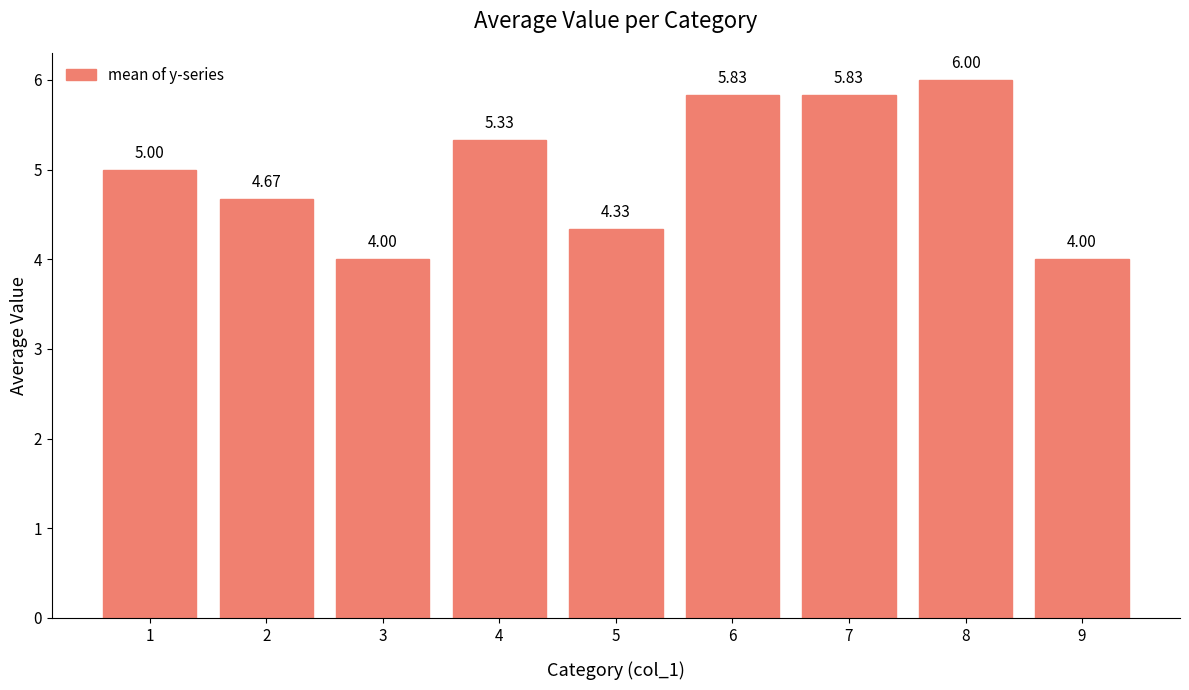

What is the sum of the values at 7 and 3?

9.8